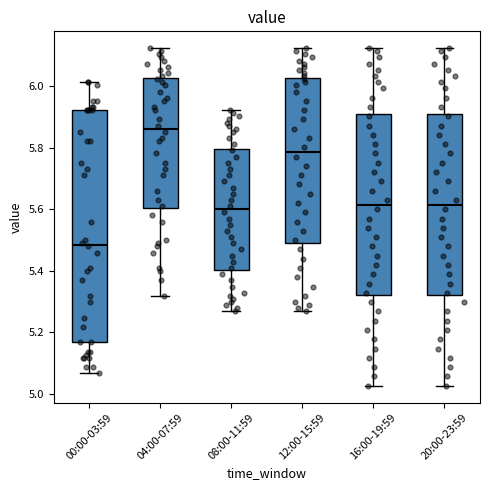

Reading left to right, read every box against the y-axis: the position of its median line, the range the box covers, and the ends of its whiskers. The values are not printed on the chart, so give them approximately, as read against the axis.

00:00-03:59: median 5.48, box 5.16 to 5.92, whiskers 5.06 to 6.02
04:00-07:59: median 5.86, box 5.60 to 6.02, whiskers 5.32 to 6.12
08:00-11:59: median 5.60, box 5.40 to 5.80, whiskers 5.26 to 5.92
12:00-15:59: median 5.78, box 5.50 to 6.02, whiskers 5.26 to 6.12
16:00-19:59: median 5.62, box 5.32 to 5.92, whiskers 5.02 to 6.12
20:00-23:59: median 5.62, box 5.32 to 5.92, whiskers 5.02 to 6.12